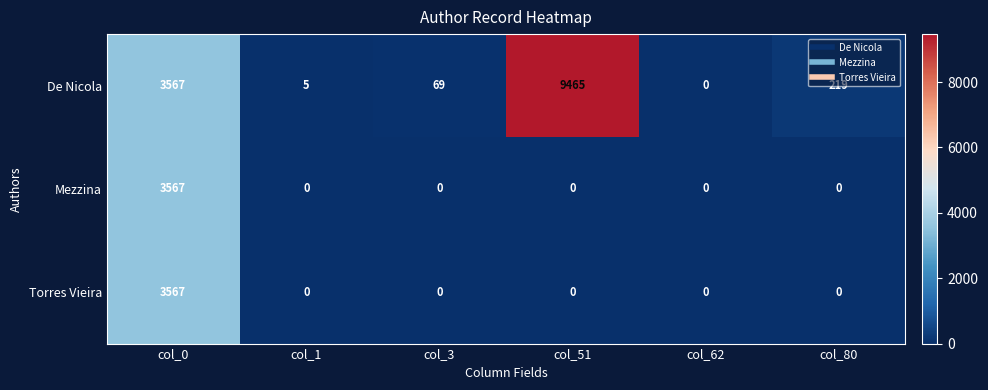

What is the sum of the De Nicola values at col_51 and col_0?

13032